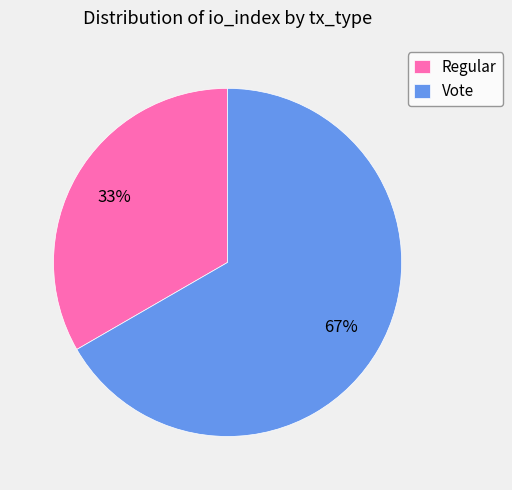

How many segments does this pie chart have?

2